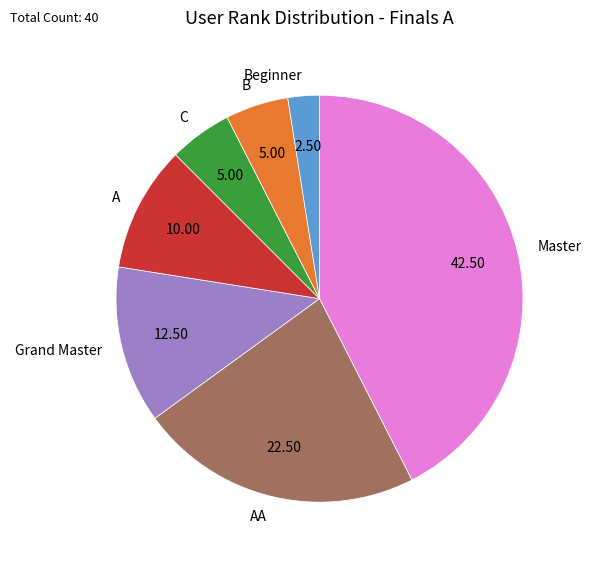

Which has a higher value, Grand Master or Beginner?

Grand Master